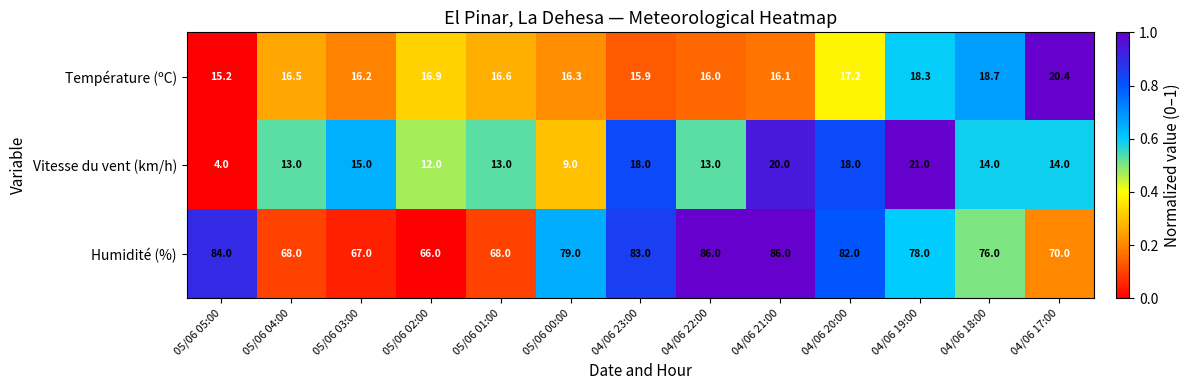

At which category does the chart reach its minimum across all series?

05/06 05:00